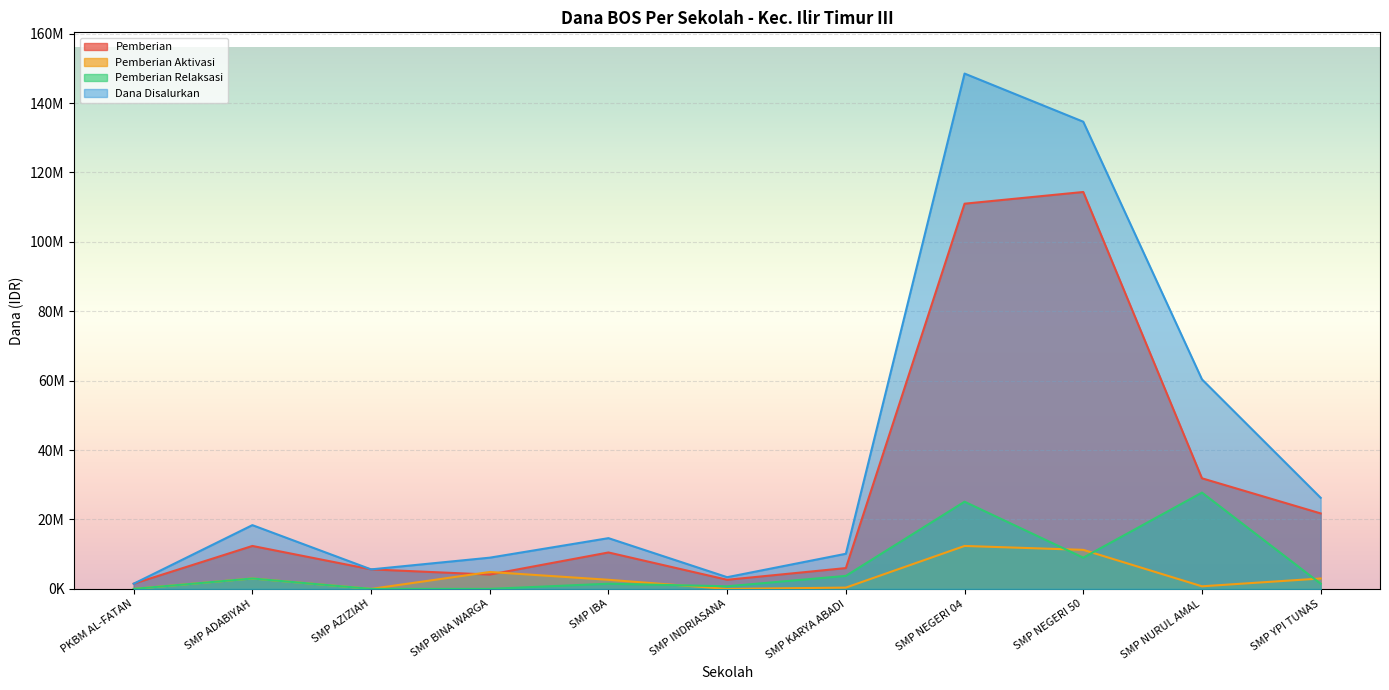

Where does the Dana Disalurkan series first go above 14625000?

SMP ADABIYAH